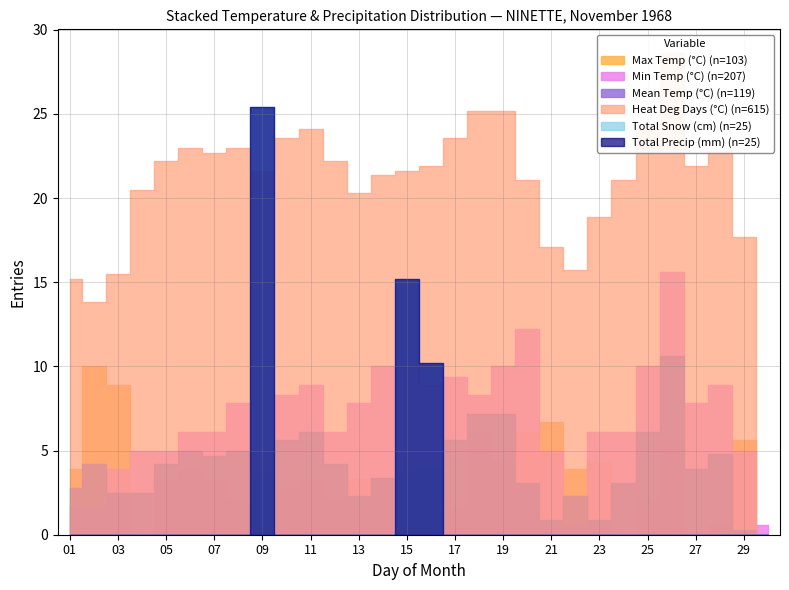

How many intersections are there between Total Snow (cm) and Mean Temp (°C)?

4